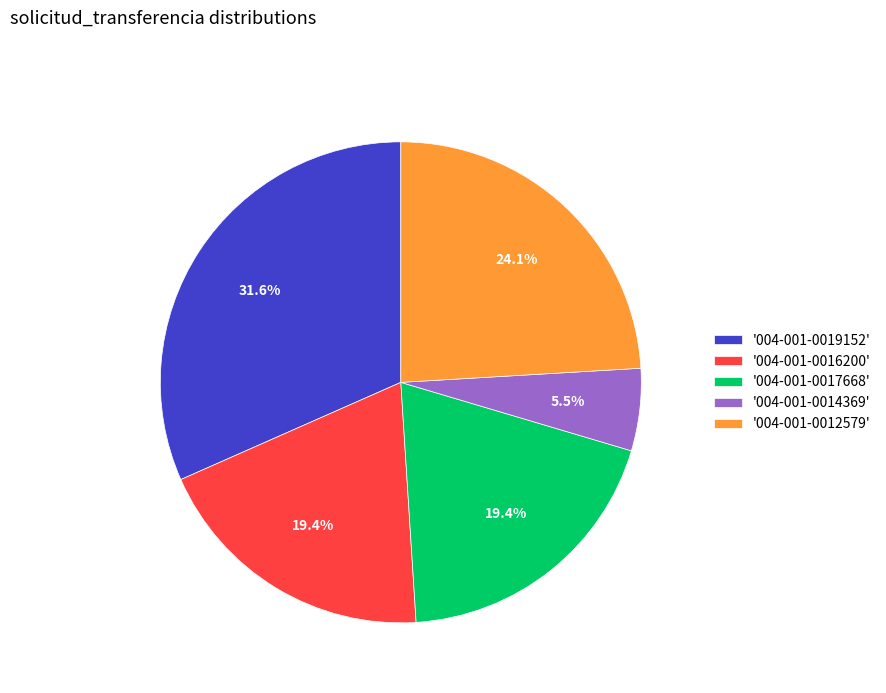

How many segments does this pie chart have?

5